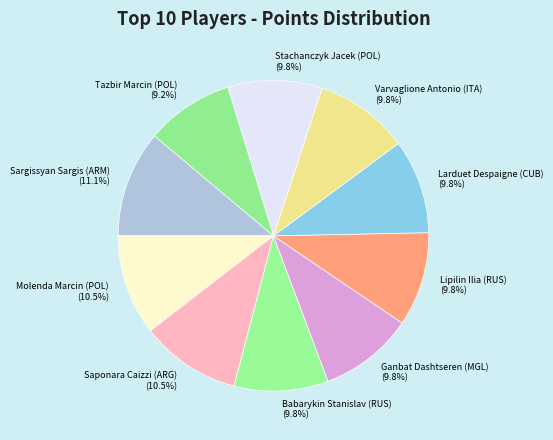

Count the number of slices in the pie.

10